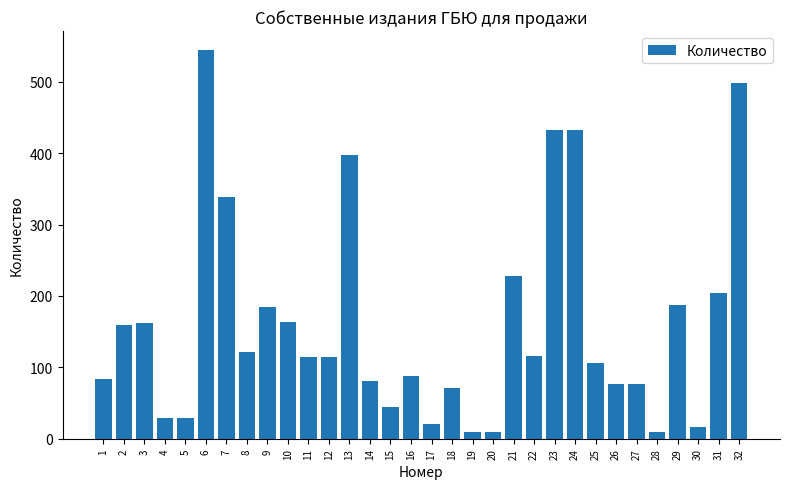

What is the average value?

161